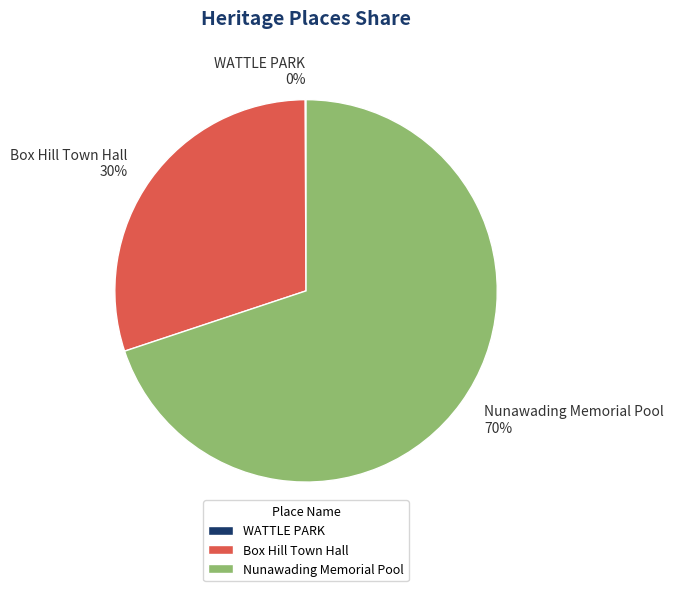

Does any single category account for the majority?

Yes